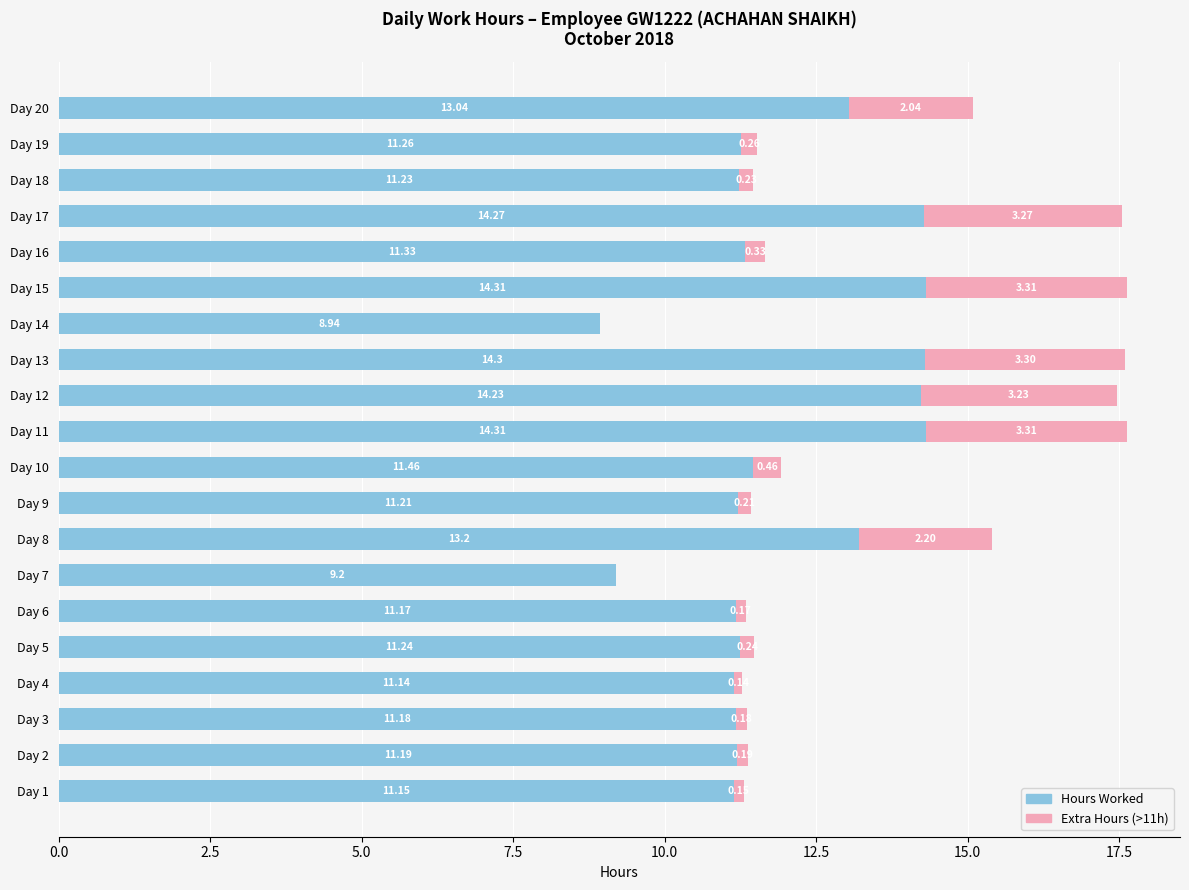

What is the sum of the Hours Worked values at Day 7 and Day 11?

23.5